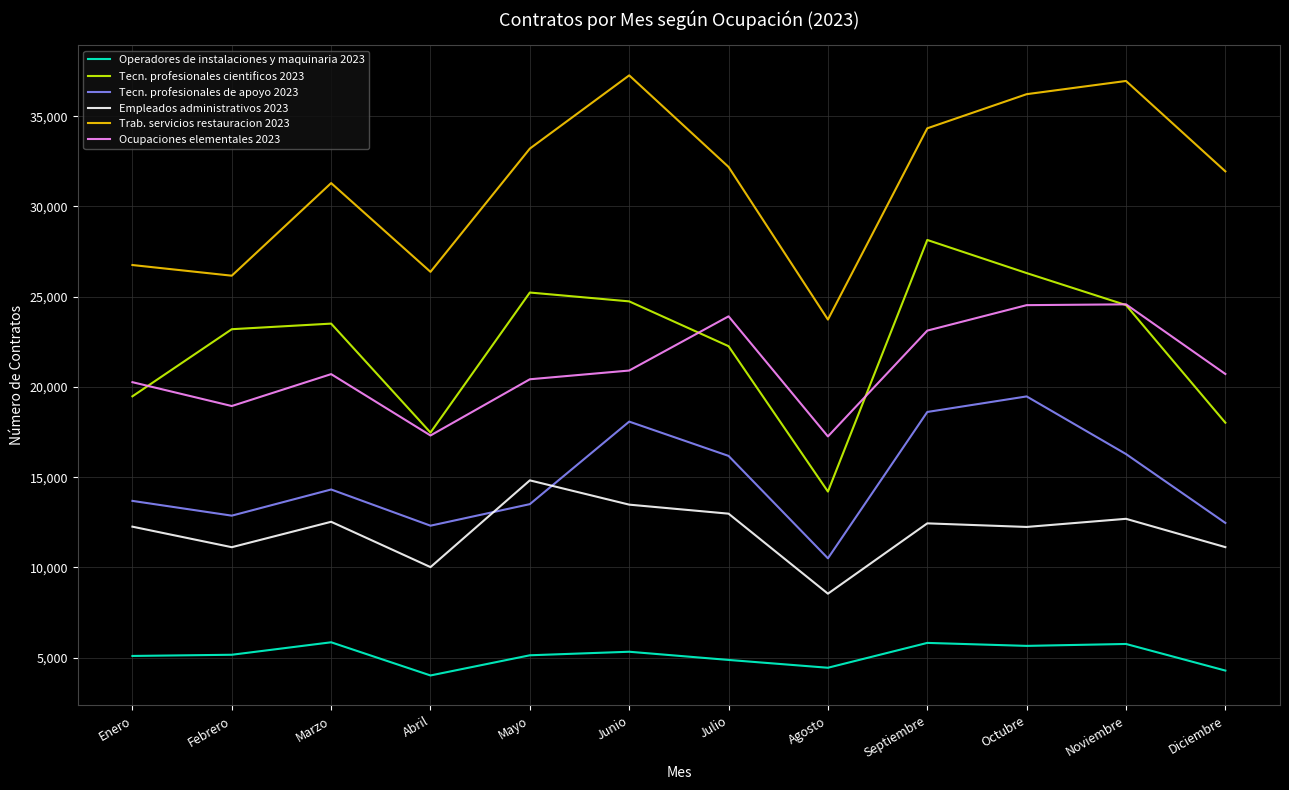

Is the value of Ocupaciones elementales 2023 at Junio greater than the value of Operadores de instalaciones y maquinaria 2023 at Febrero?

Yes